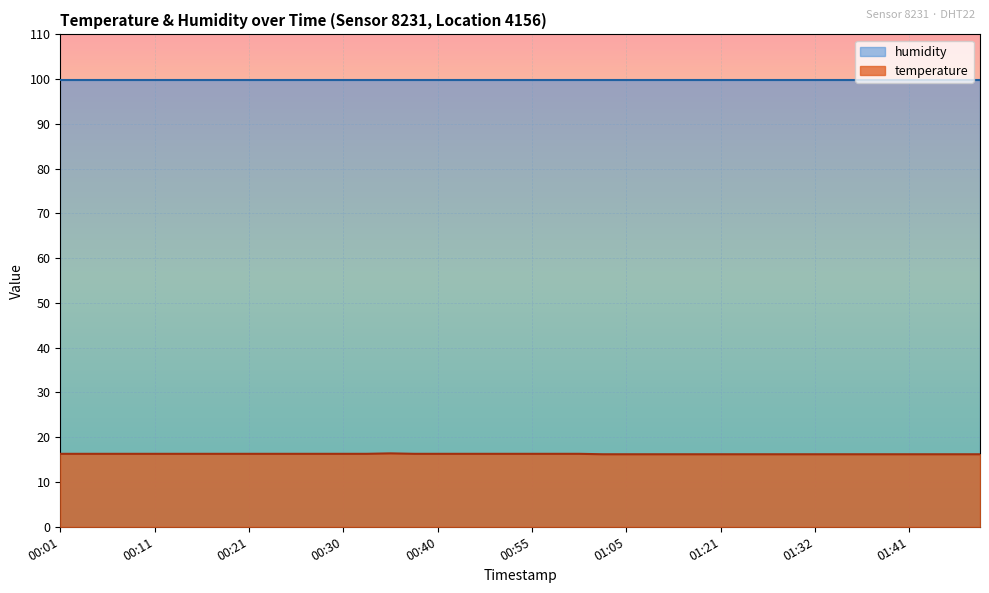

Reading right to left, extract all data points from this chart.

16.2	16.2	16.2	16.2	16.2	16.2	16.2	16.2	16.2	16.2	16.2	16.2	16.2	16.2	16.2	16.2	16.2	16.3	16.3	16.3	16.3	16.3	16.3	16.3	16.3	16.4	16.3	16.3	16.3	16.3	16.3	16.3	16.3	16.3	16.3	16.3	16.3	16.3	16.3	16.3